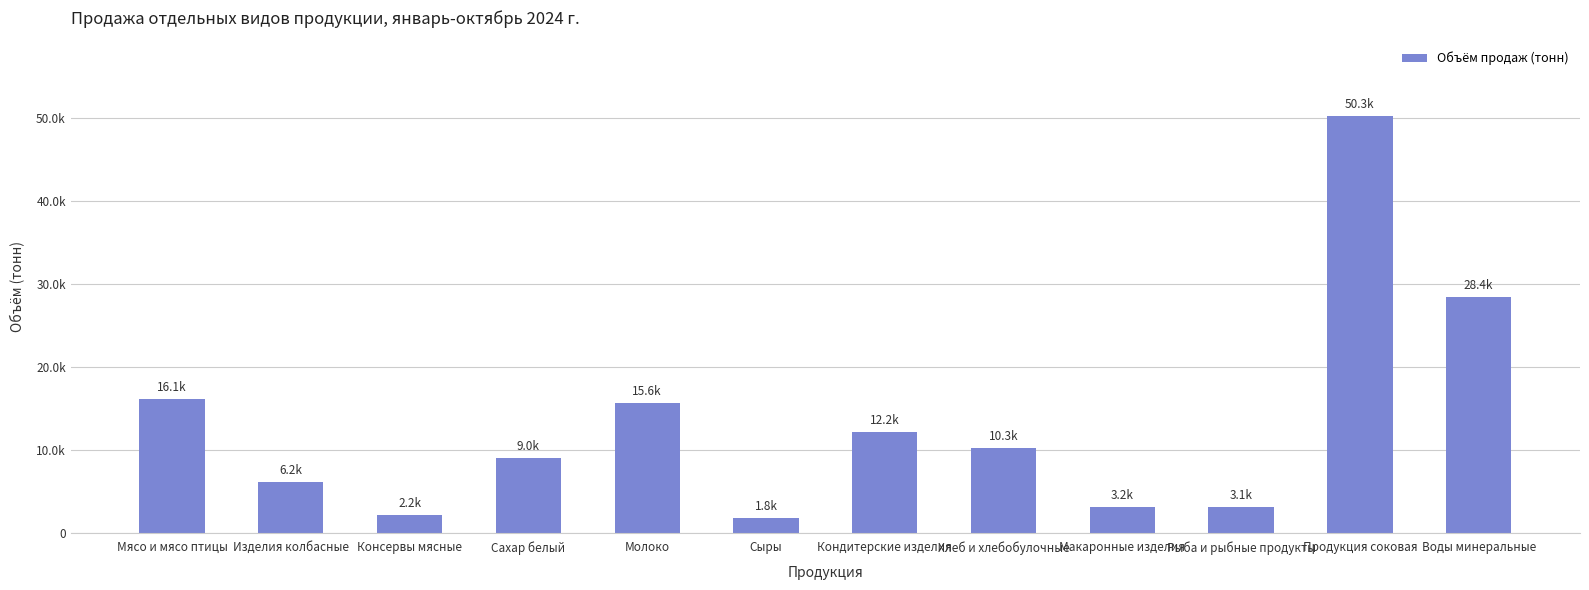

Does the chart contain any negative values?

No